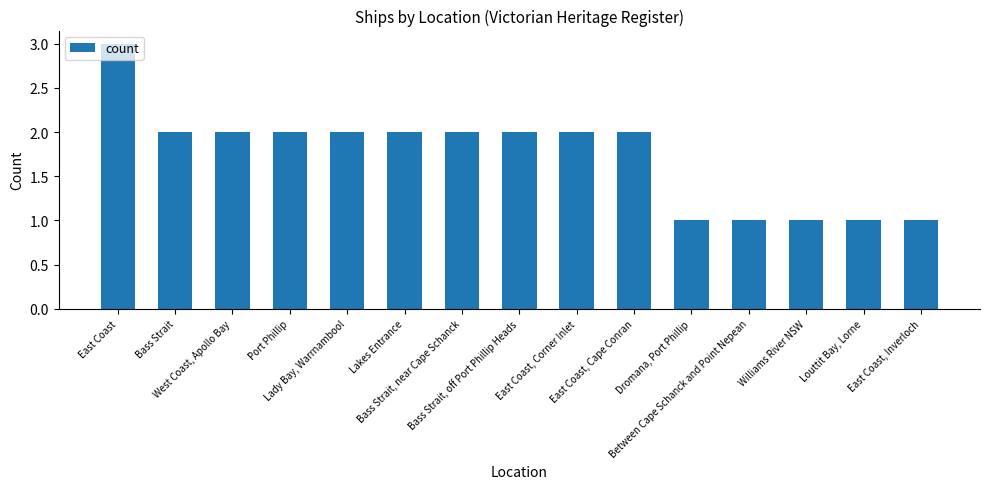

What is the value of the 14th bar from the left?

1